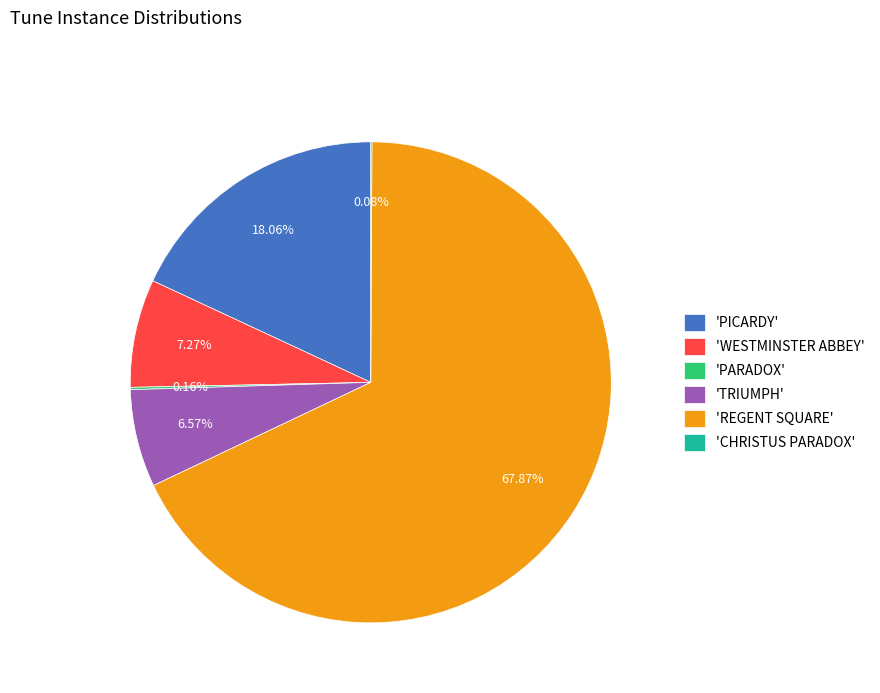

Which slice is the largest?

'REGENT SQUARE'